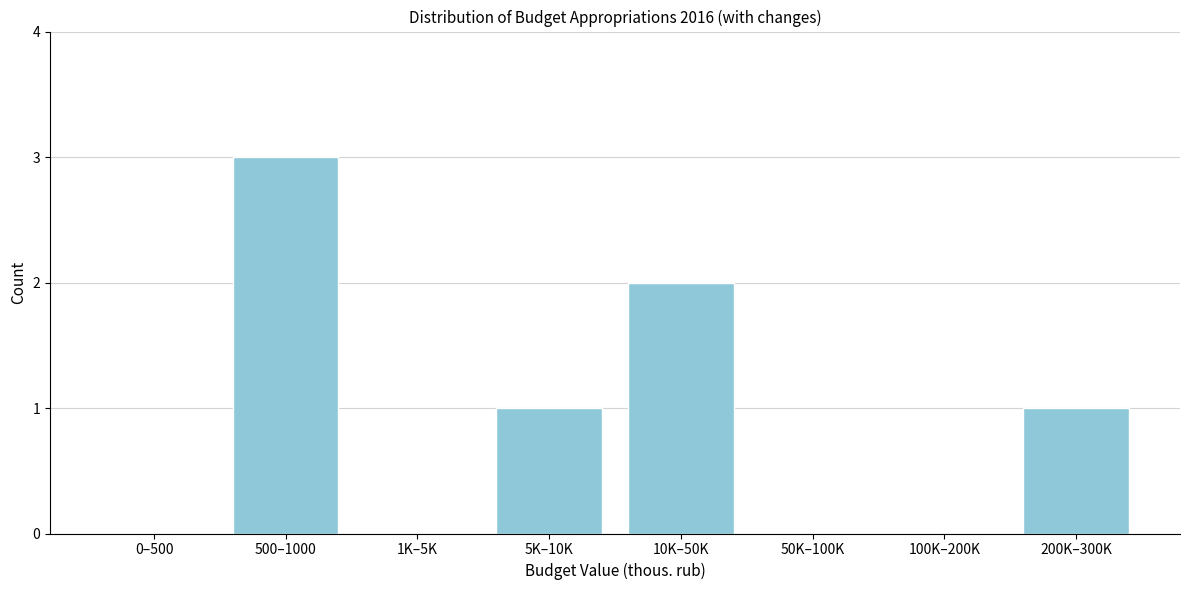

Reading left to right, extract all data points from this chart.

0–500=0	500–1000=3	1K–5K=0	5K–10K=1	10K–50K=2	50K–100K=0	100K–200K=0	200K–300K=1